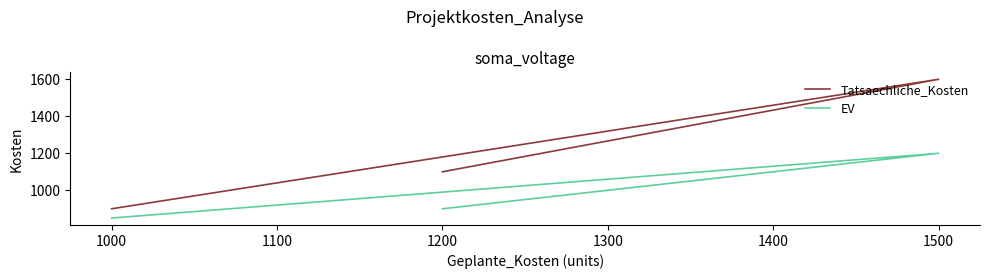

What is the maximum value shown in the chart?

1600